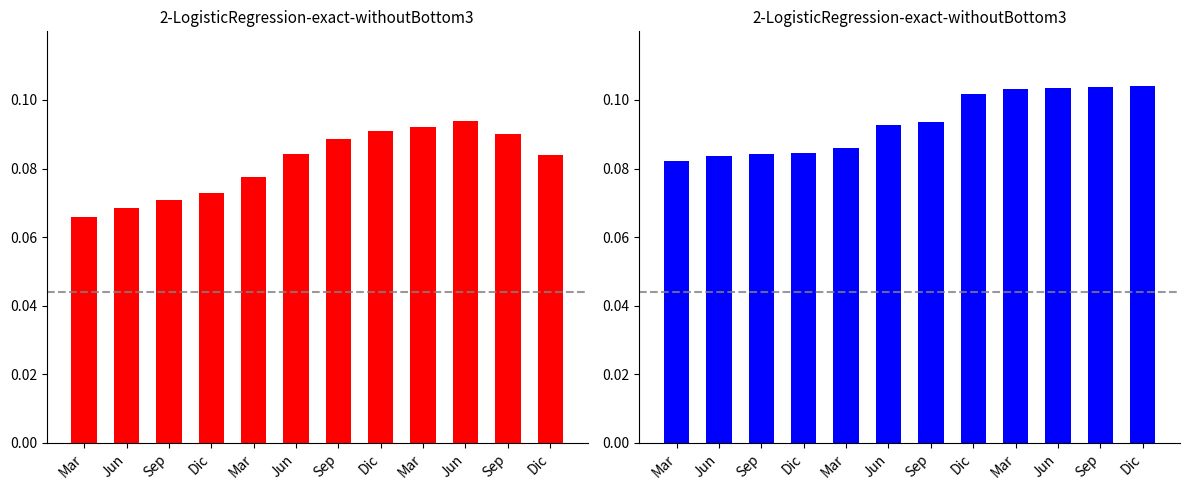

What is the label of the 8th bar from the right?

Mar